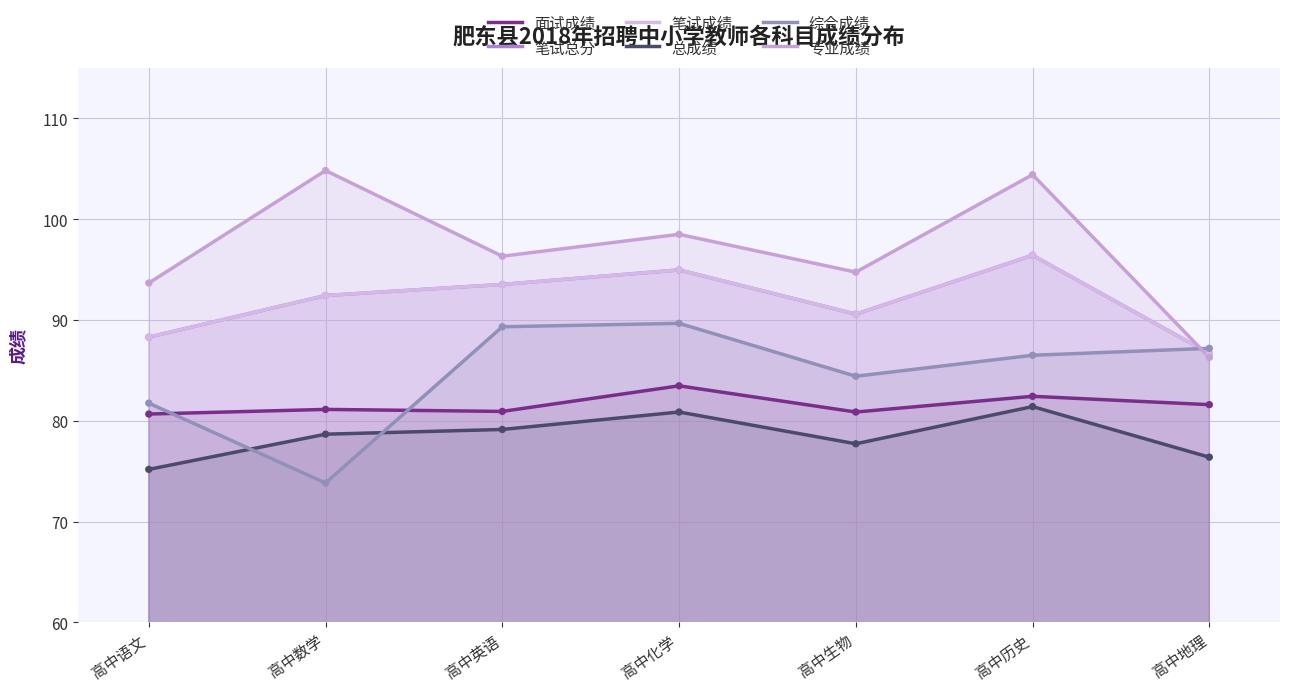

Which series has the largest total across all categories?

专业成绩